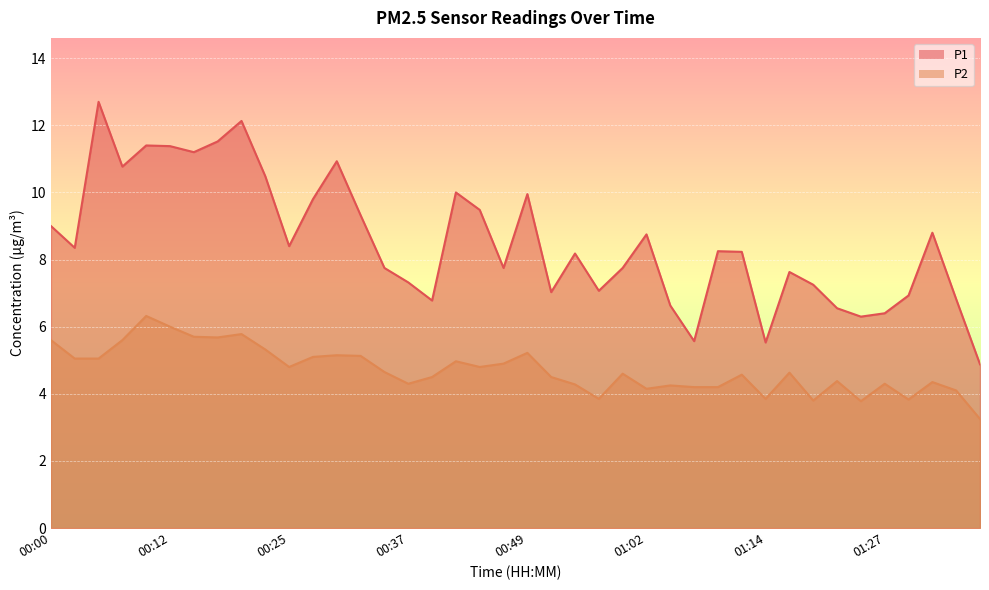

Which label corresponds to the largest value in the chart?

00:05